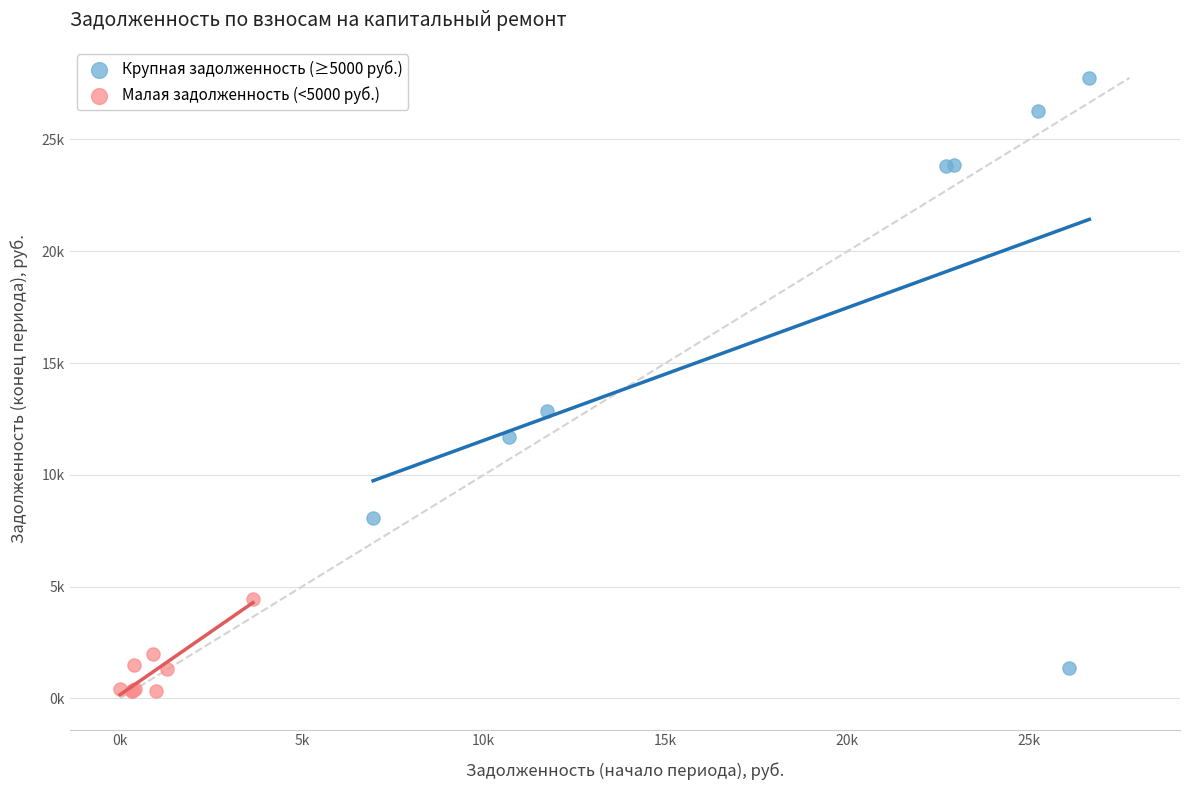

Which series contains the highest Y value?

Крупная задолженность (≥5000 руб.)